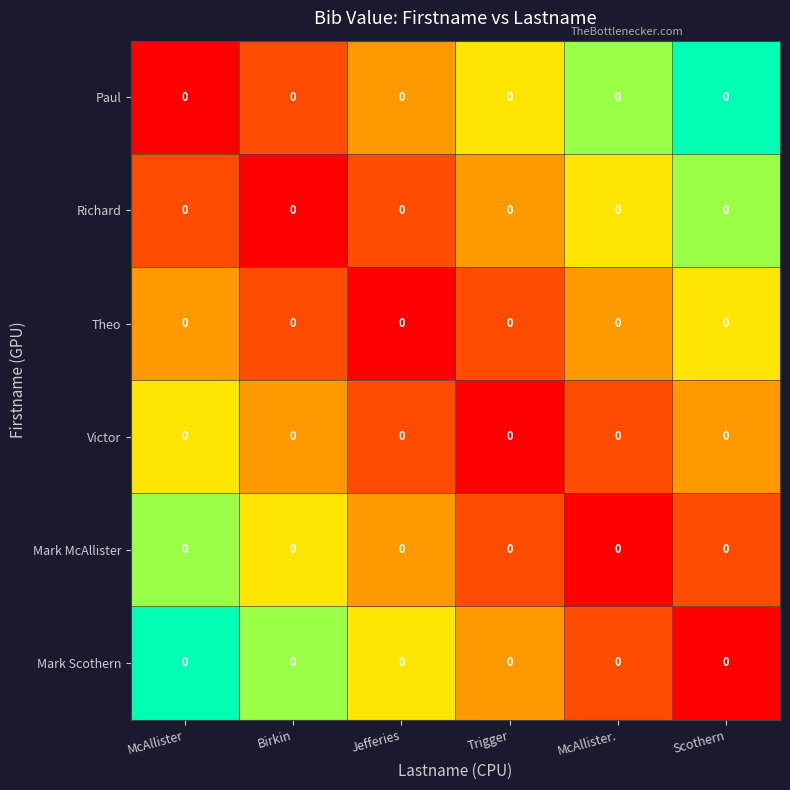

At which category is the sum across all series the highest?

McAllister